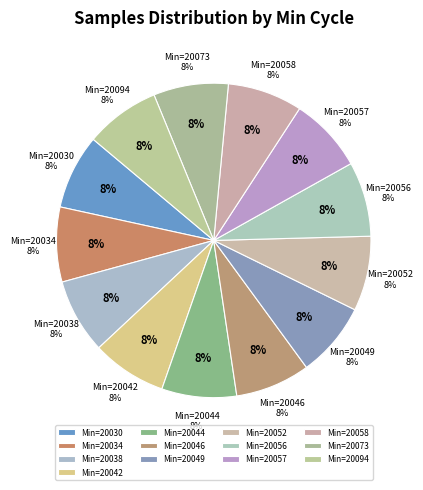

Which category has the smallest portion of the pie?

20034